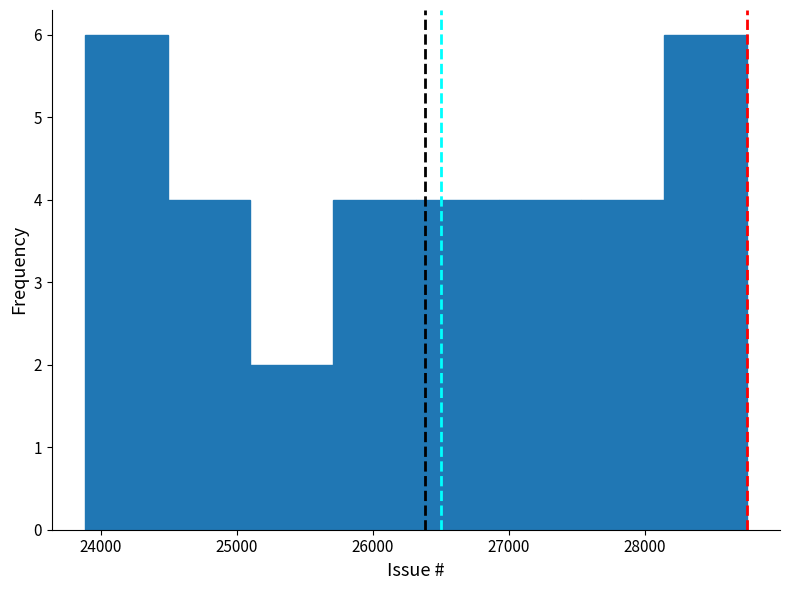

Reading left to right, list every bar in this chart as the range it spans on the x-axis followed by its height. Neither the bar edges nor the heights are printed on the chart, so give them approximately, as read against the axes.

23900 to 24500: 6
24500 to 25100: 4
25100 to 25700: 2
25700 to 26300: 4
26300 to 26900: 4
26900 to 27500: 4
27500 to 28100: 4
28100 to 28700: 6